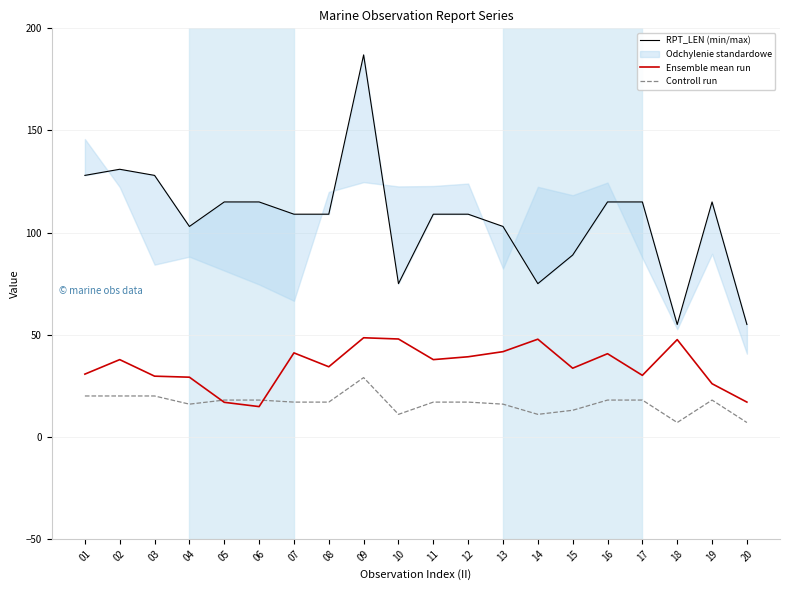

How many lines are shown in the chart?

3